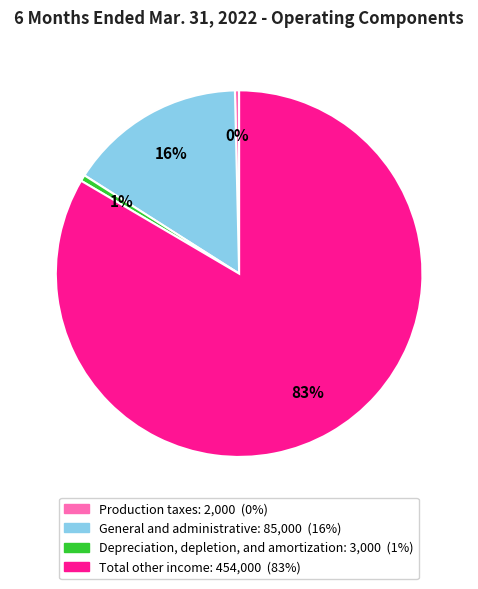

Which has a higher value, Depreciation, depletion, and amortization or Total other income?

Total other income